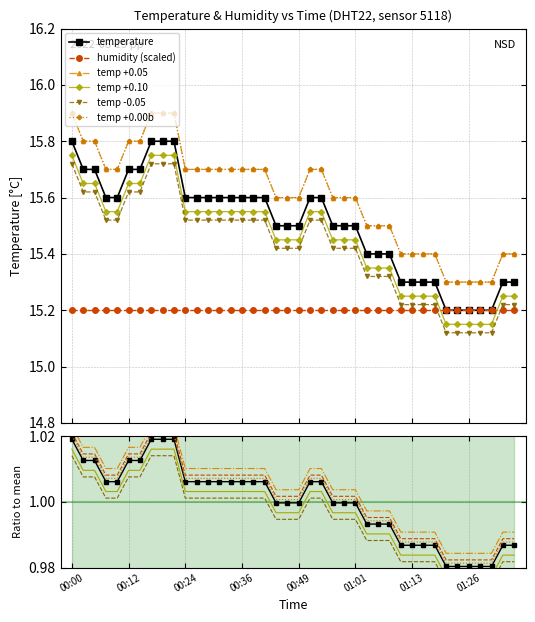

What is the smallest value displayed?

15.2